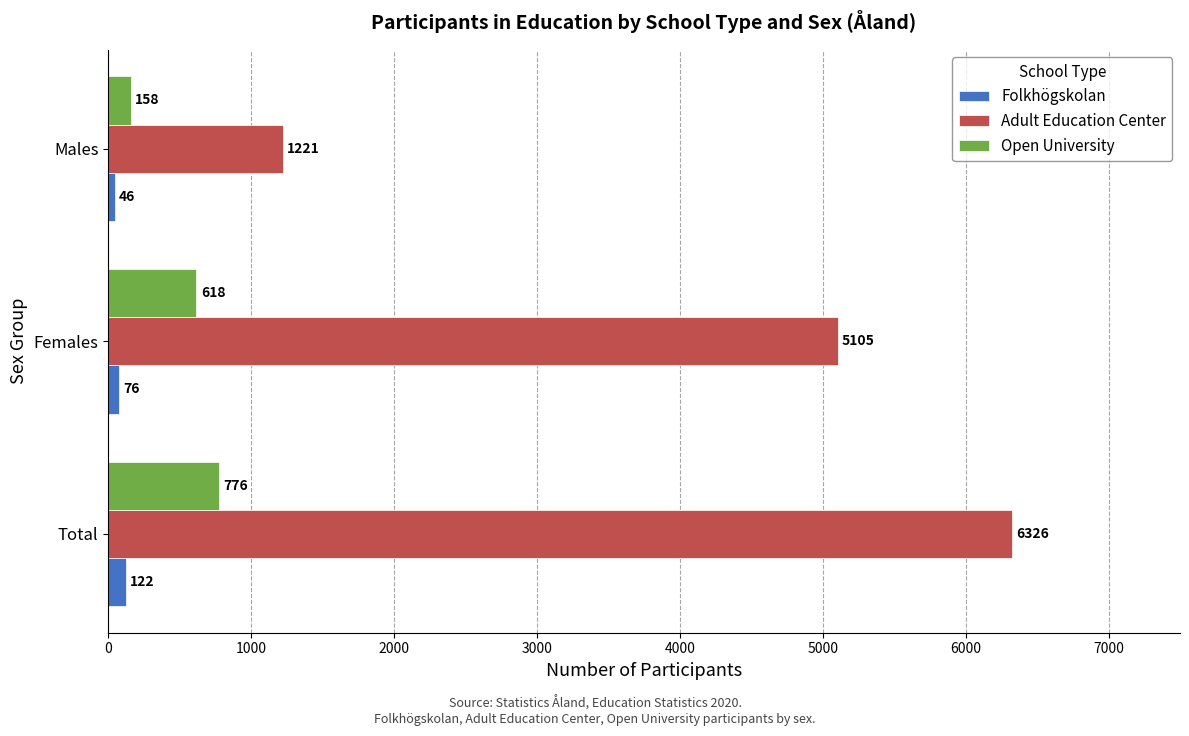

The Folkhögskolan series shows 122 at Total. True or false?

True